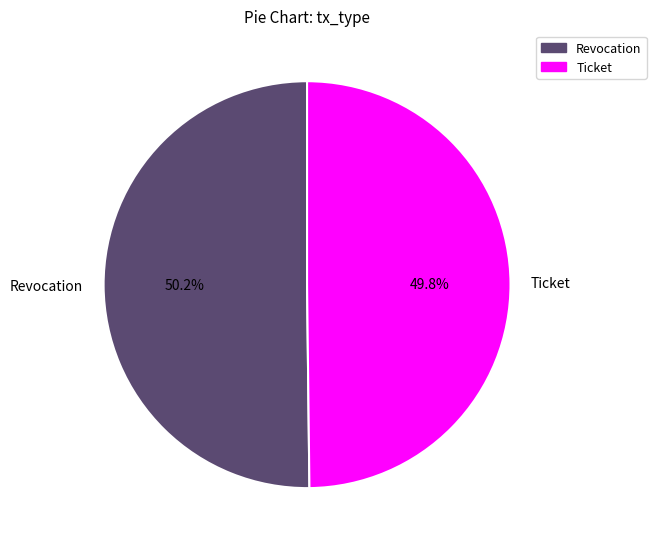

To the nearest percent, what portion does Revocation represent?

50%